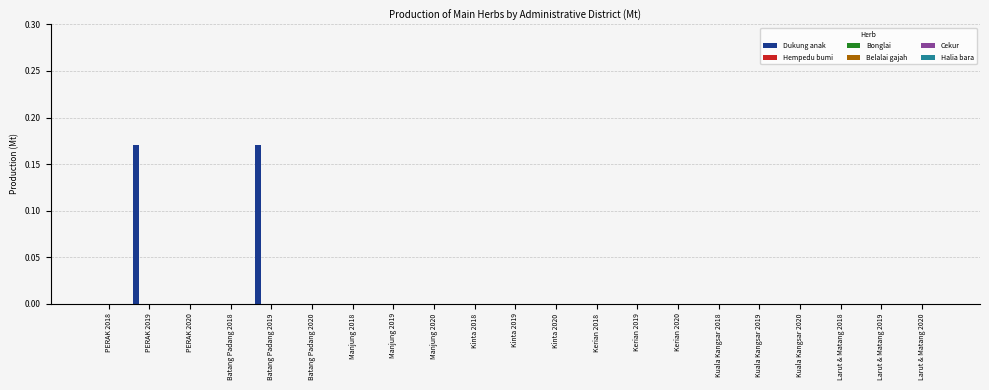

What is the sum of all values?

0.3